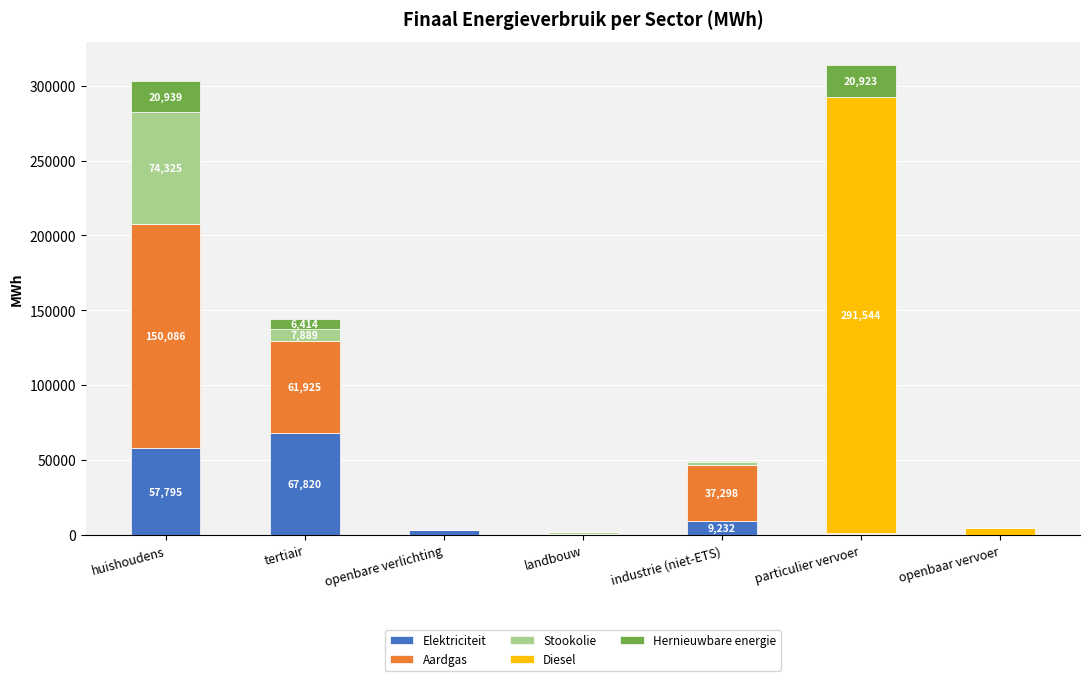

What is the total value across all series at huishoudens?

303145.7